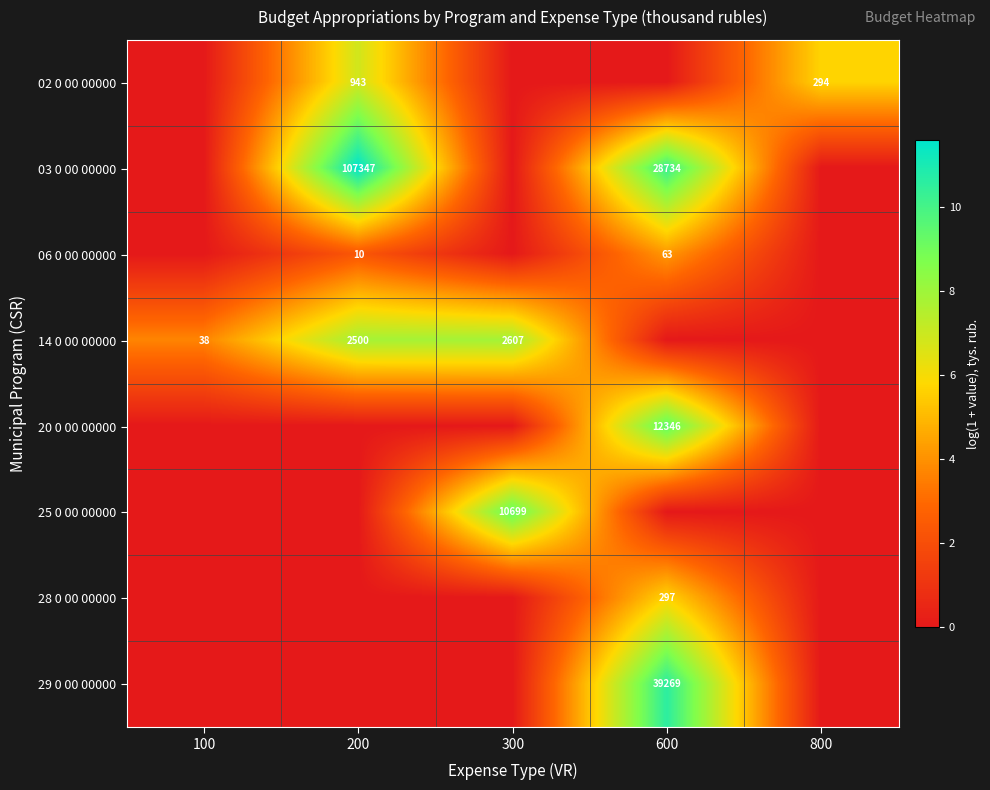

Is it true that 14 0 00 00000 equals 68 at 100?

False